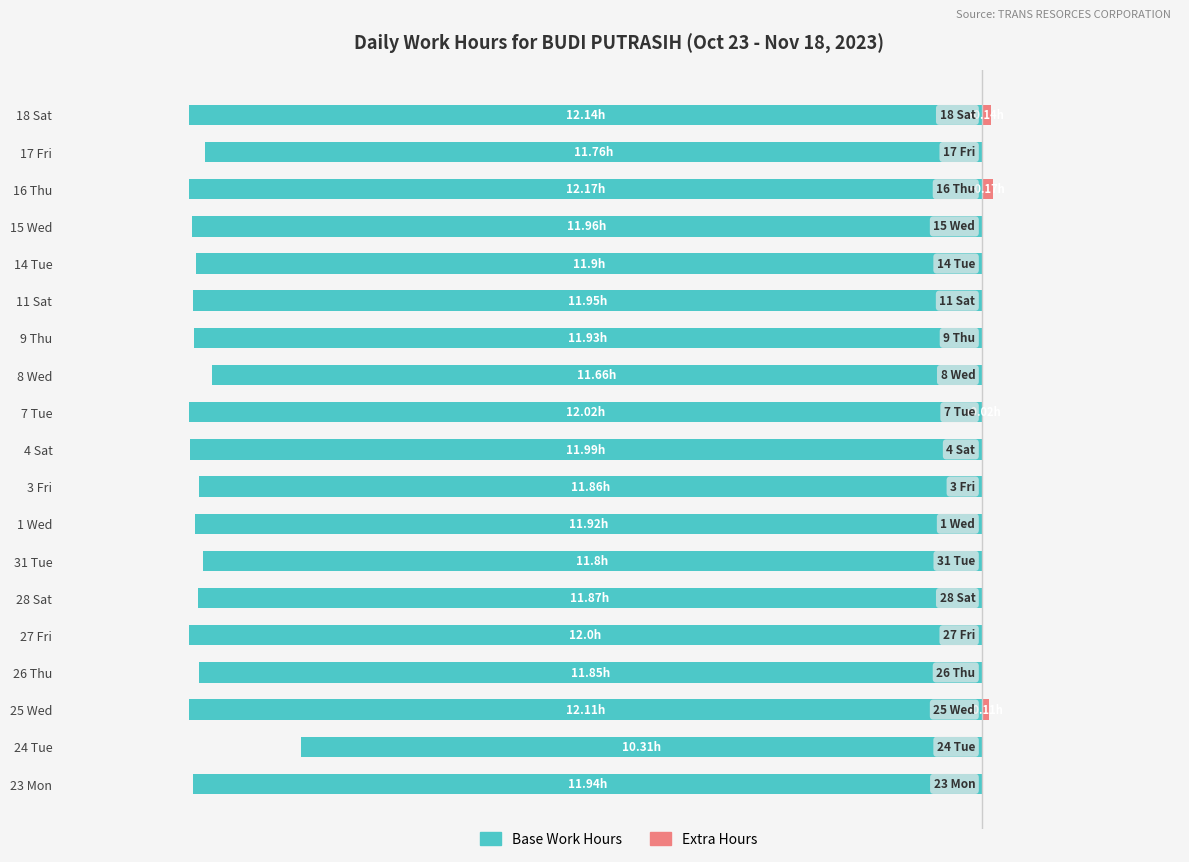

How many values in Work Hours (Extra) are above zero?

4